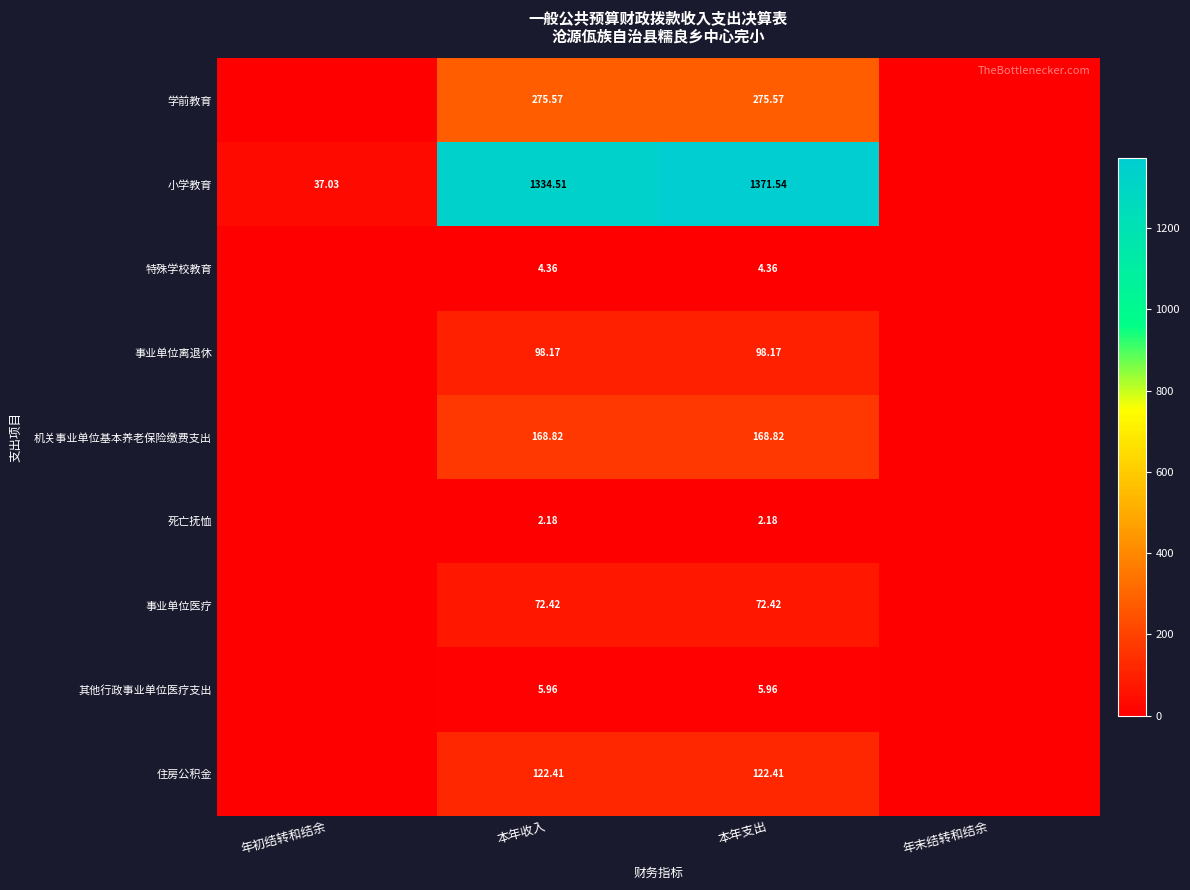

How many series are shown in this chart?

9